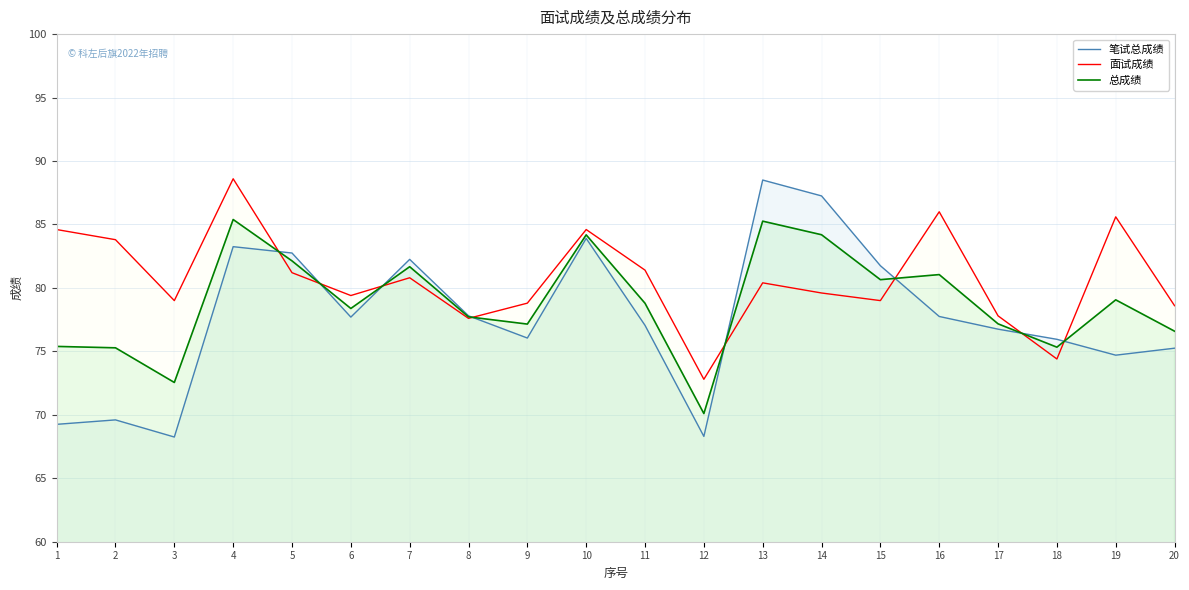

Where is the first local maximum for 面试成绩?

4